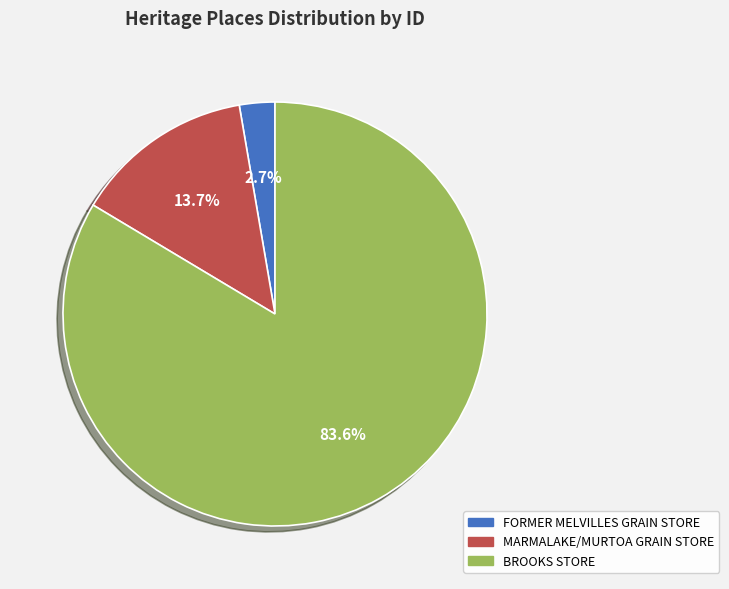

How many segments does this pie chart have?

3